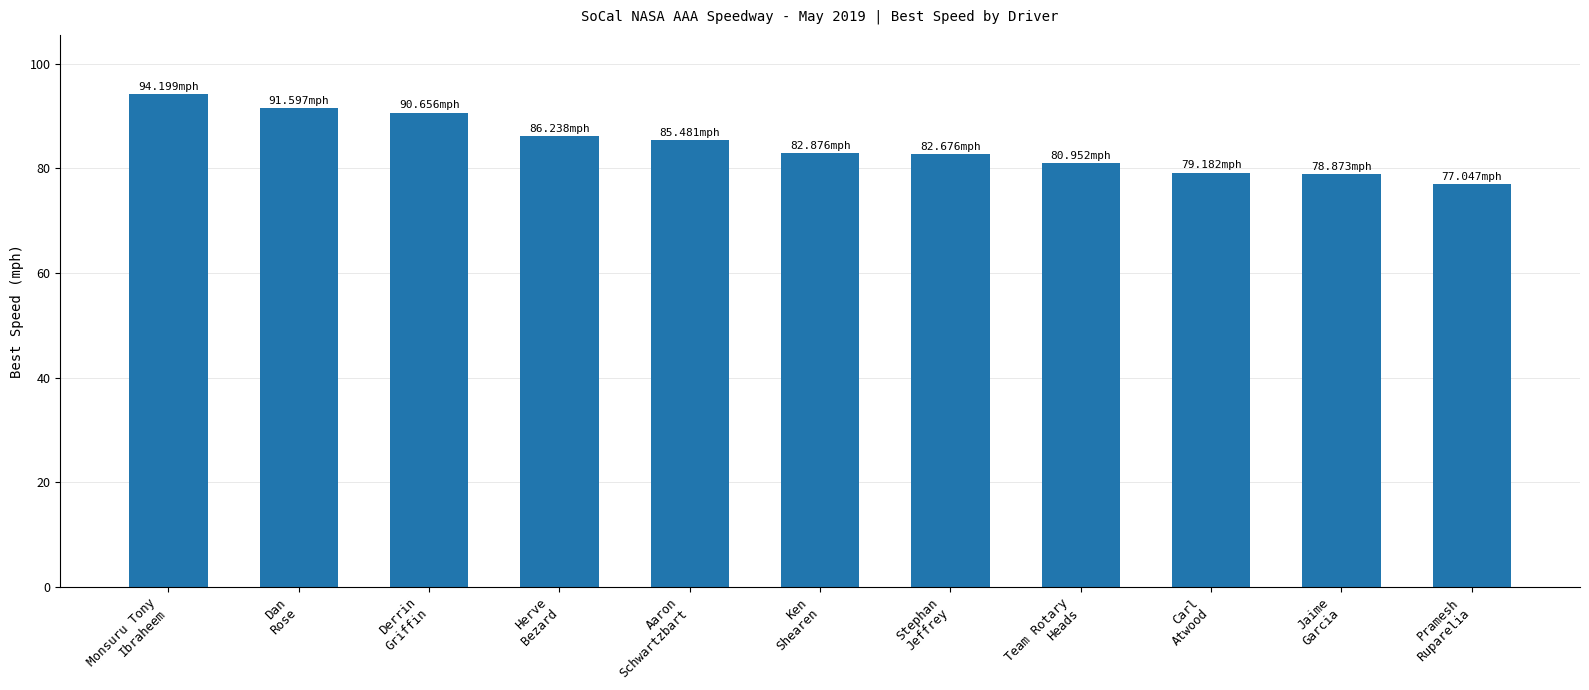

What is the average value?

84.5